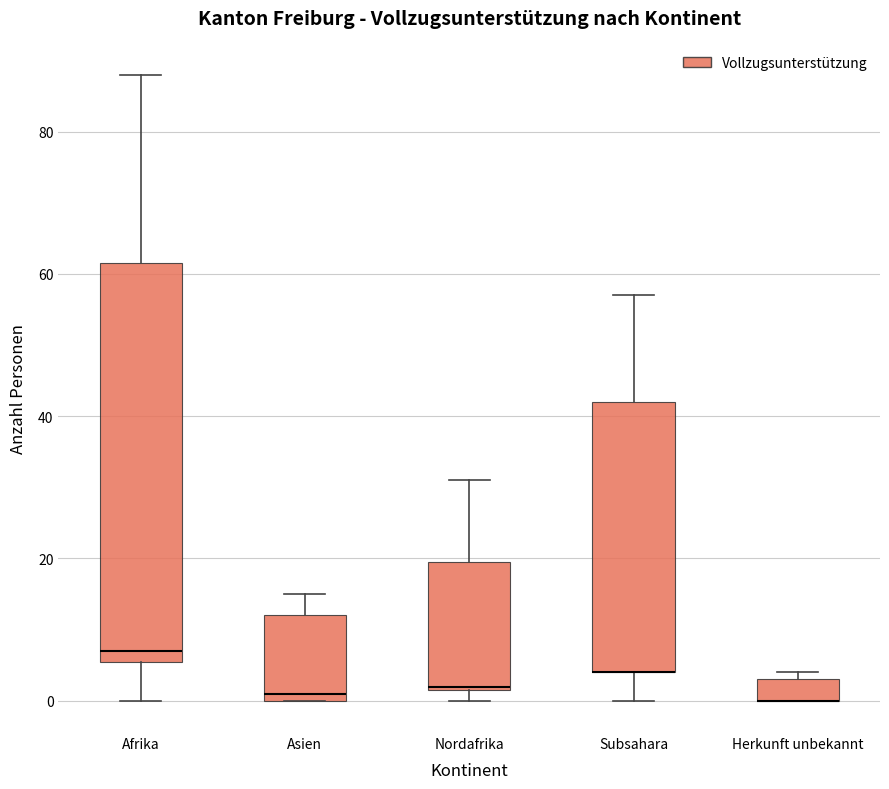

Where is the upper edge of the box for Asien on the y-axis? The values are not printed on the chart, so give them approximately, as read against the axis.

12